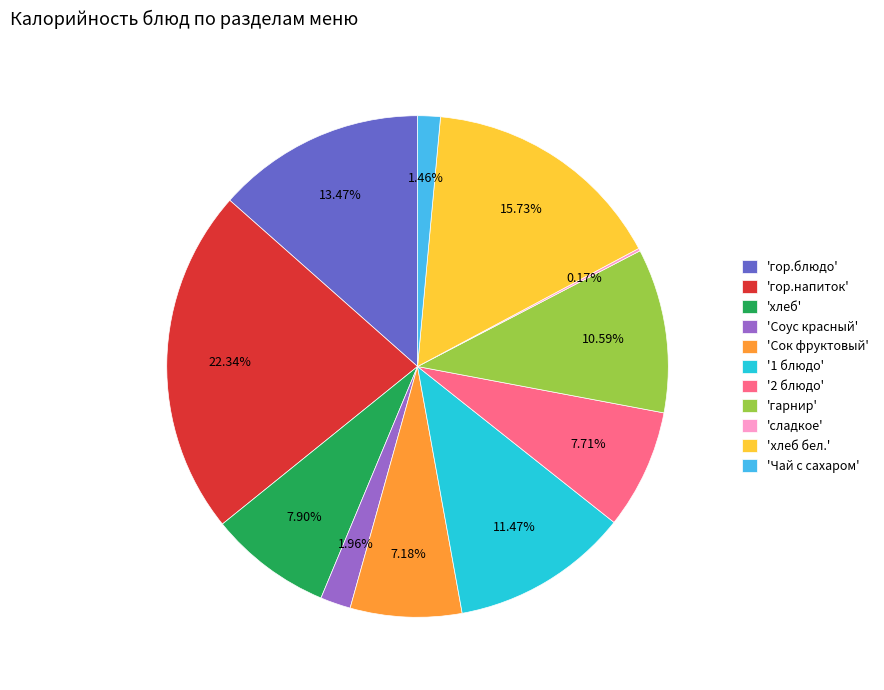

Does 'Сок фруктовый' represent more than half of the total?

No